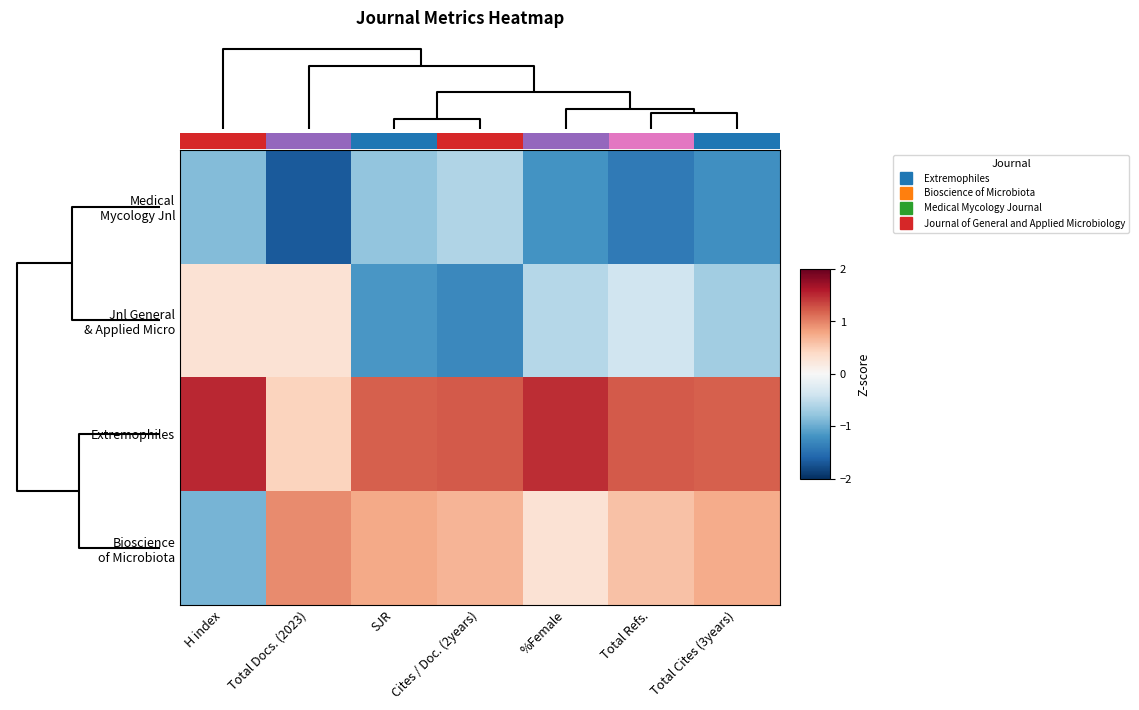

What is the highest value of the Bioscience of Microbiota series?

0.9